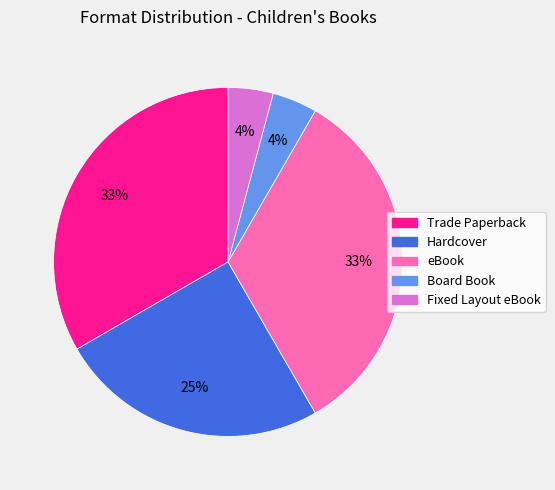

Is there a majority slice in this chart?

No